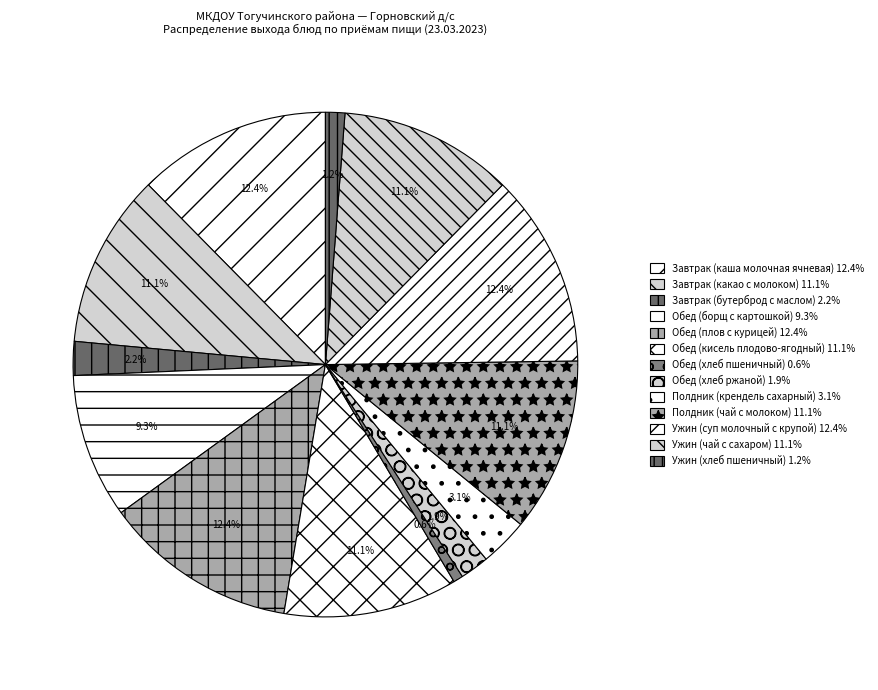

What is the change in value from Обед (хлеб пшеничный) to Ужин (суп молочный с крупой)?

+190